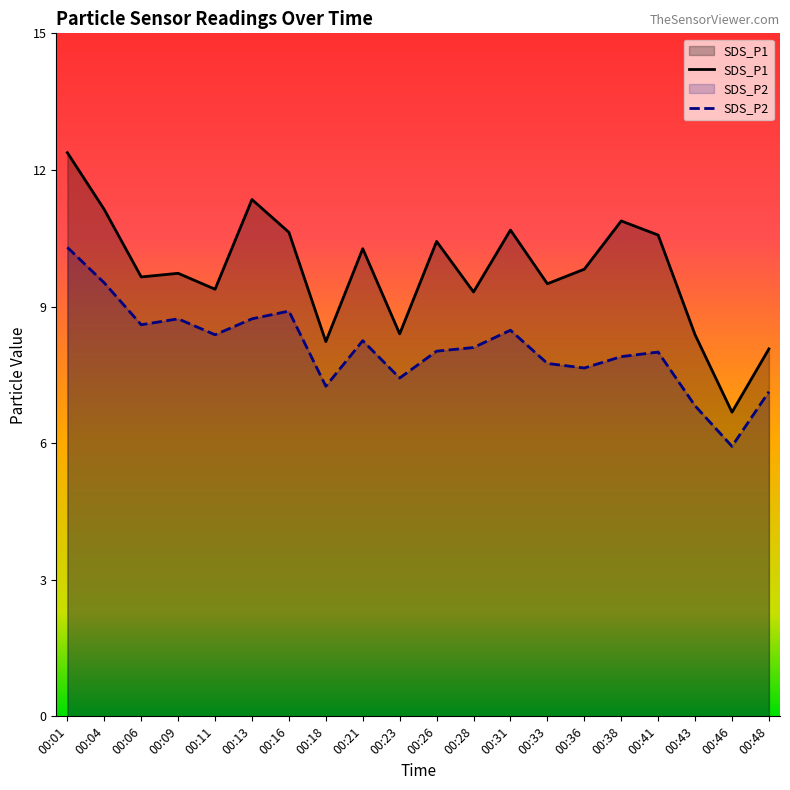

At how many categories does at least one series exceed 9?

15